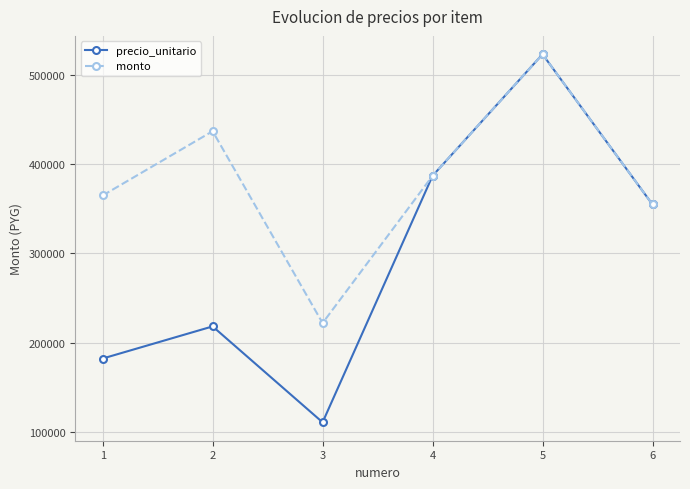

Where is precio_unitario nearest to the value 316815?

6